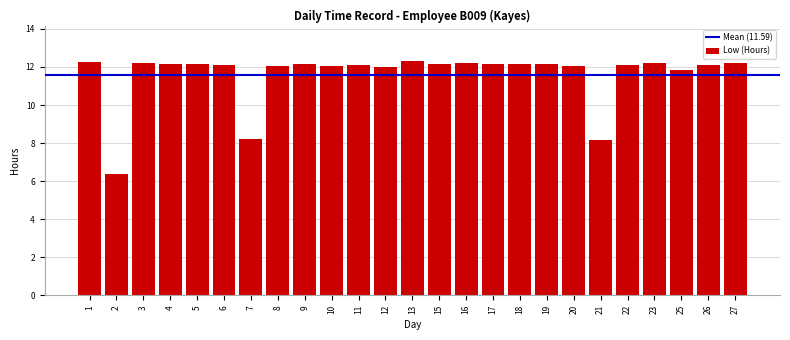

What is the value of the 9th bar from the left?

12.2